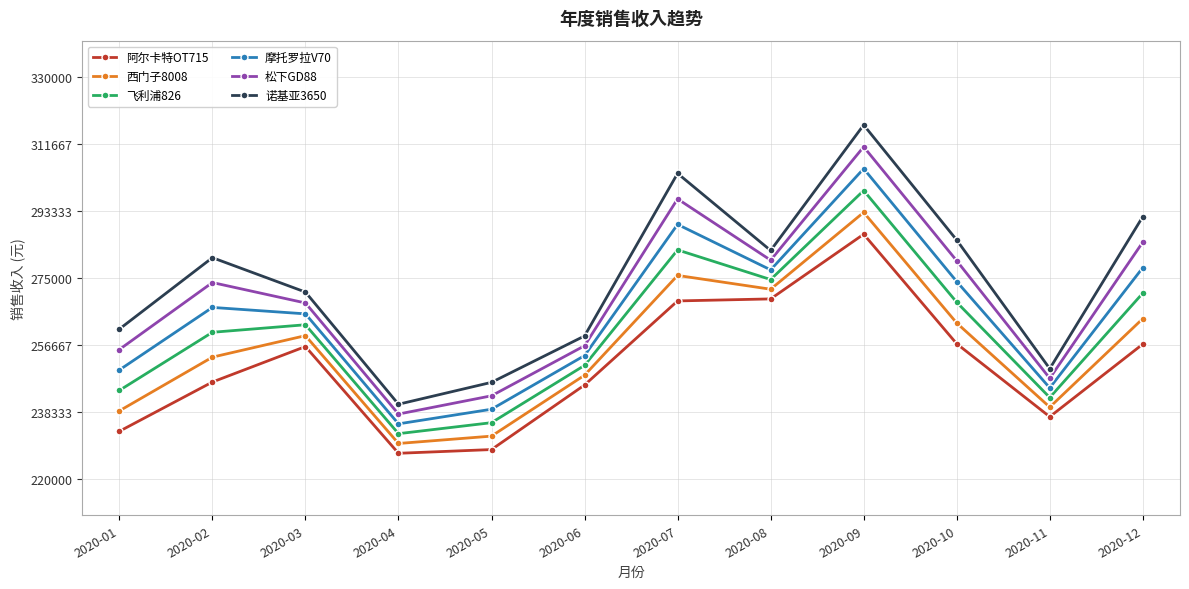

The 松下GD88 series shows 114105 at 2020-05. True or false?

False